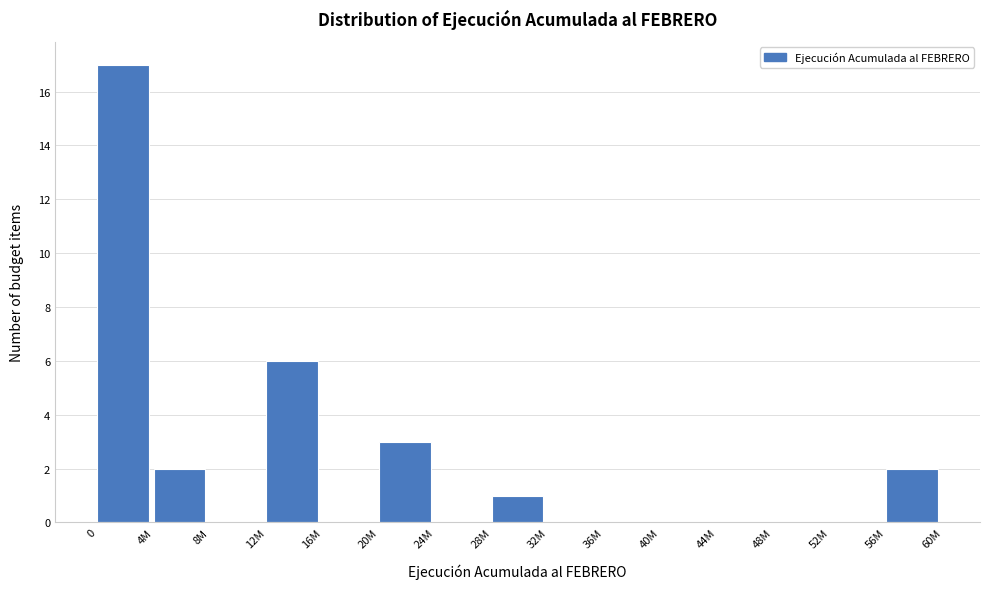

Reading left to right, extract all data points from this chart.

0=17	4M=2	8M=0	12M=6	16M=0	20M=3	24M=0	28M=1	32M=0	36M=0	40M=0	44M=0	48M=0	52M=0	56M=2